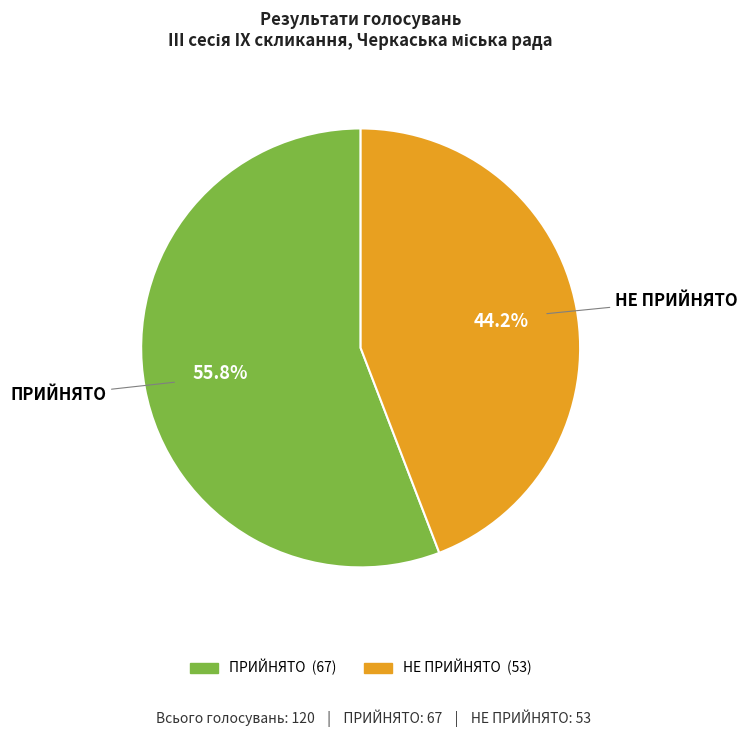

How many slices are in this pie chart?

2